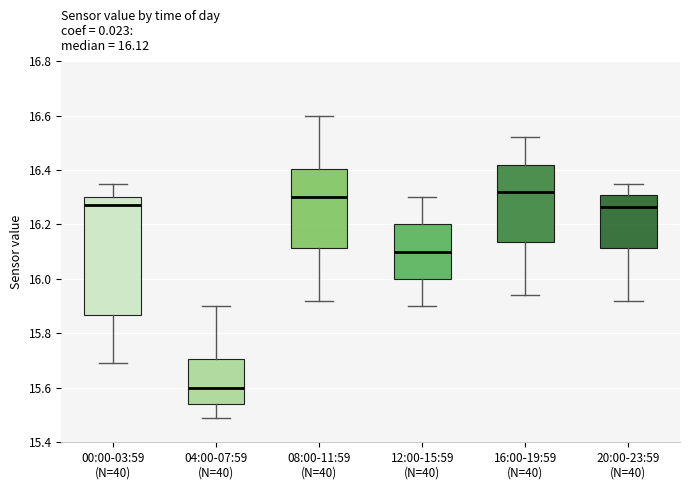

Comparing the boxes themselves (not the whiskers), which one is the tallest?

00:00-03:59 (N=40)